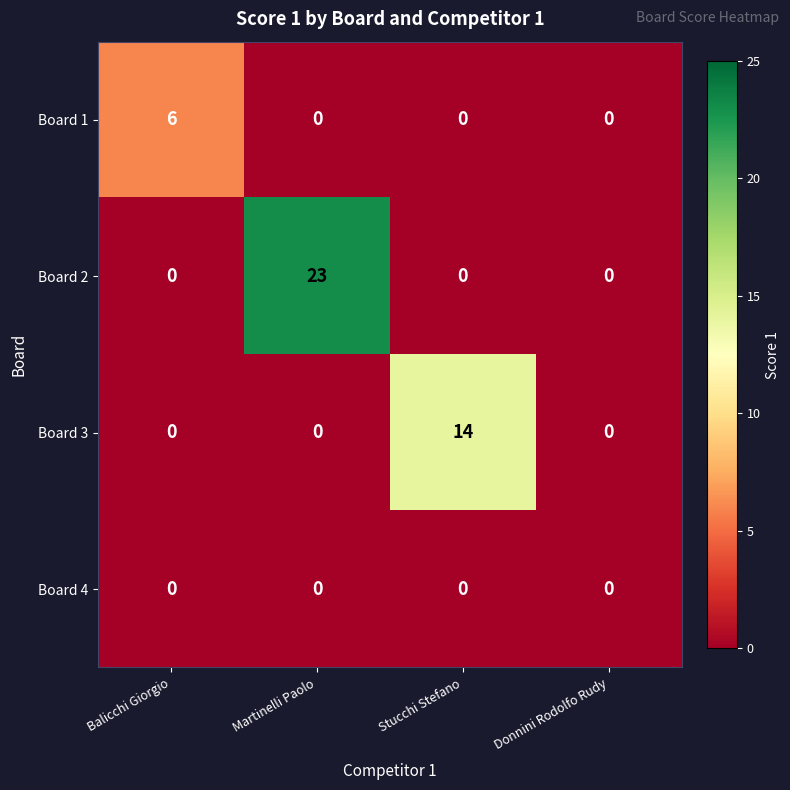

At how many categories does at least one series exceed 2?

3